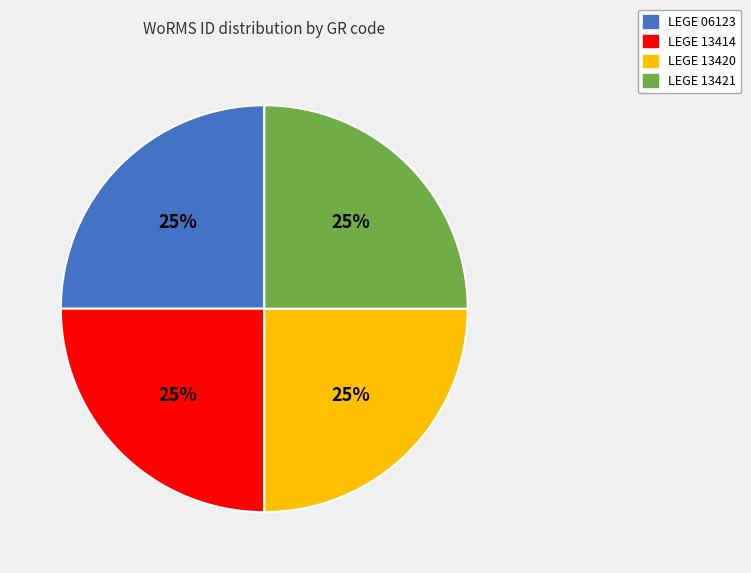

To the nearest percent, what is the combined percentage of LEGE 13414 and LEGE 13421?

50%